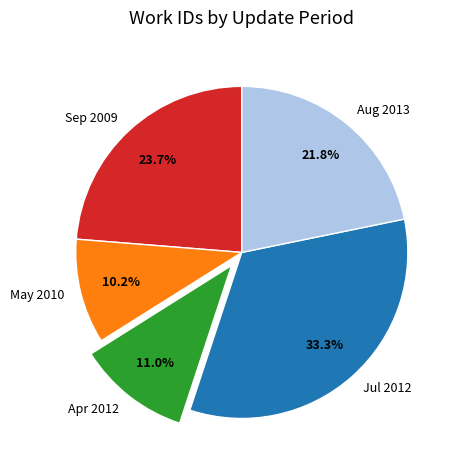

What is the largest slice in the pie chart?

Jul 2012